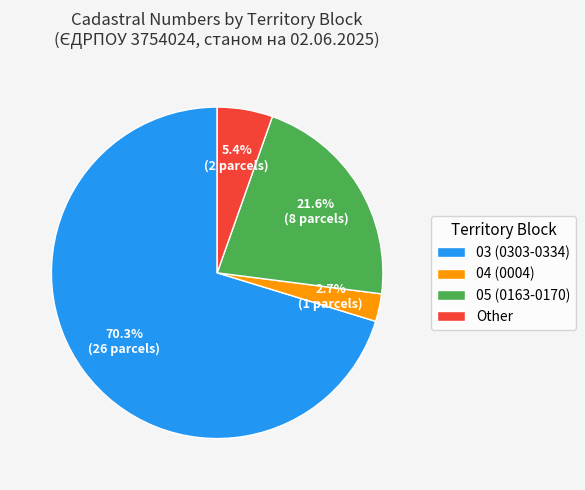

Combined, do Other and 05 (0163-0170) account for over 50%?

No